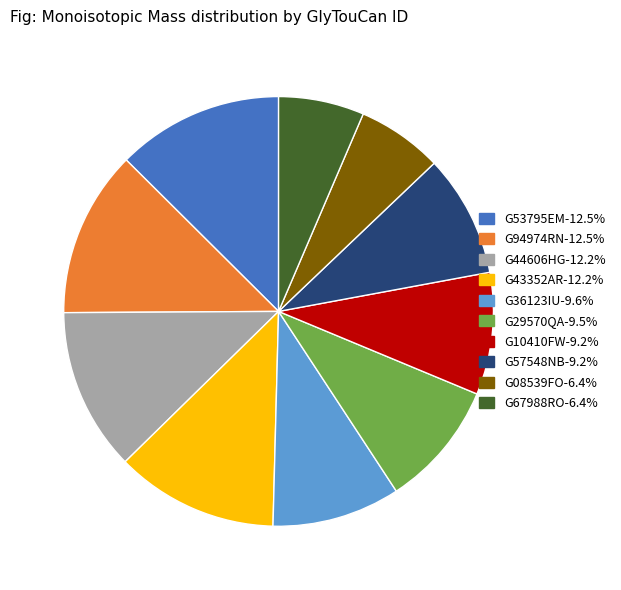

Combined, do G53795EM-12.5% and G67988RO-6.4% account for over 50%?

No